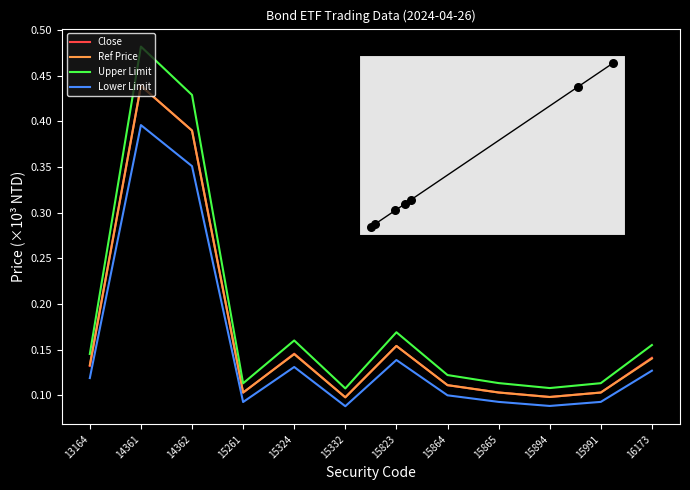

Which series has the largest total across all categories?

Upper Limit